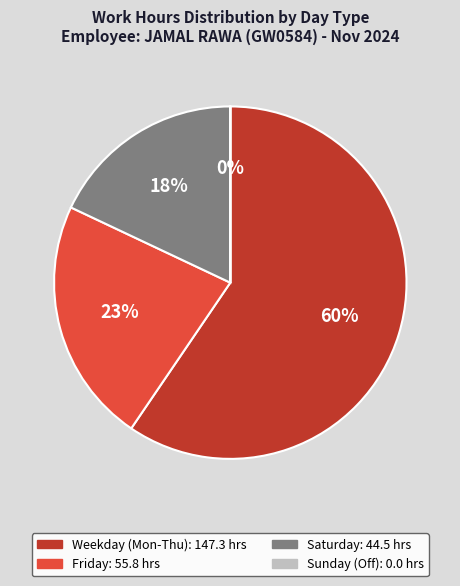

Is there a majority slice in this chart?

Yes